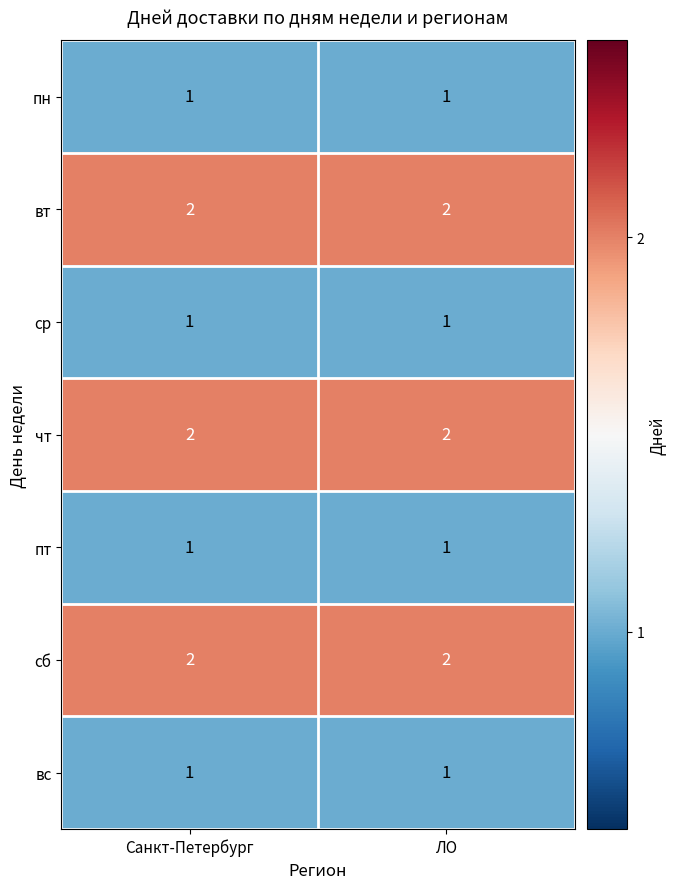

Reading right to left, extract all data points from this chart.

пн: ЛО=1	Санкт-Петербург=1
вт: ЛО=2	Санкт-Петербург=2
ср: ЛО=1	Санкт-Петербург=1
чт: ЛО=2	Санкт-Петербург=2
пт: ЛО=1	Санкт-Петербург=1
сб: ЛО=2	Санкт-Петербург=2
вс: ЛО=1	Санкт-Петербург=1